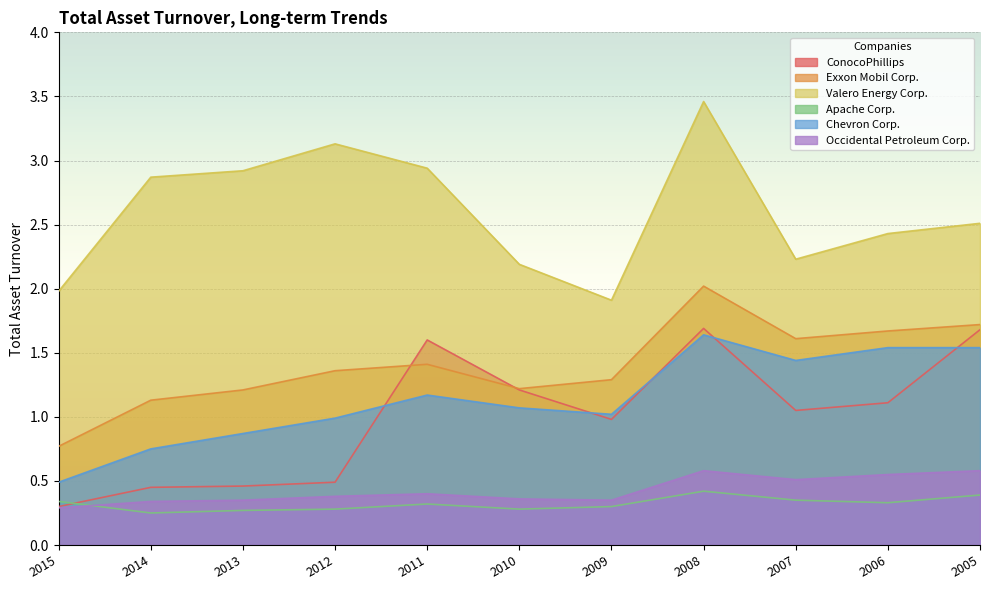

Which series has the largest total across all categories?

Valero Energy Corp.